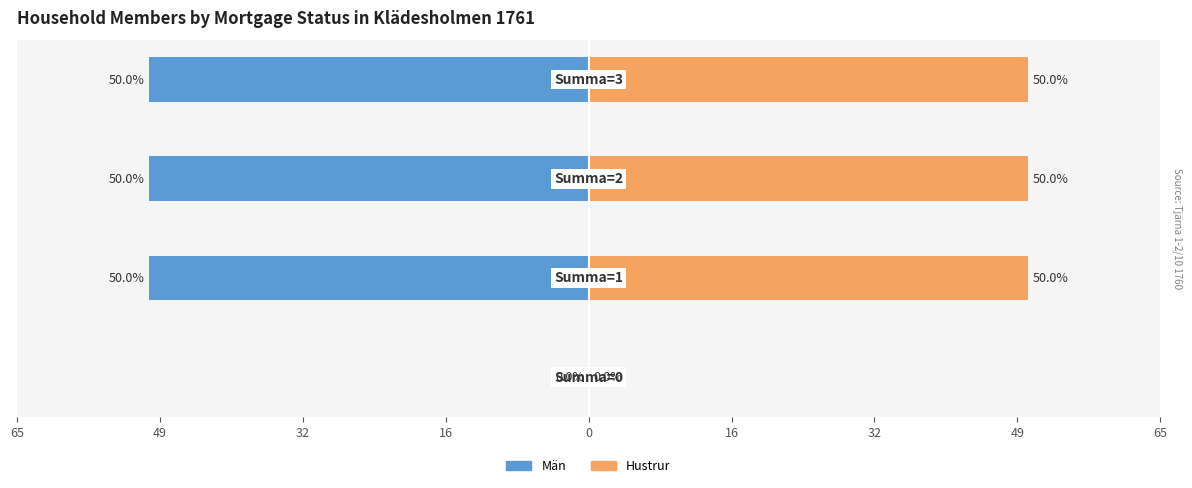

At 49, list the series in order from largest to smallest.

Hustrur, Män